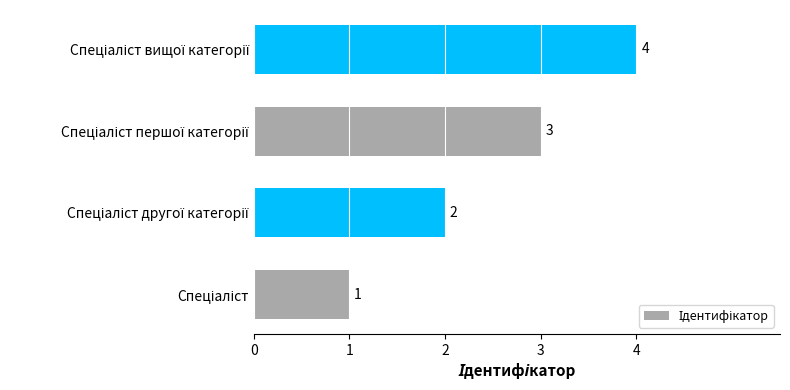

What is the difference between the maximum and minimum values?

3